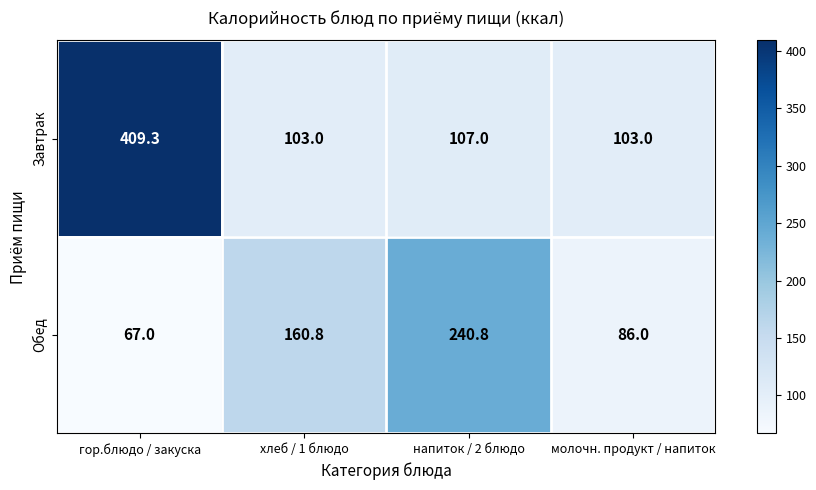

At which label is Обед closest to 153?

хлеб / 1 блюдо